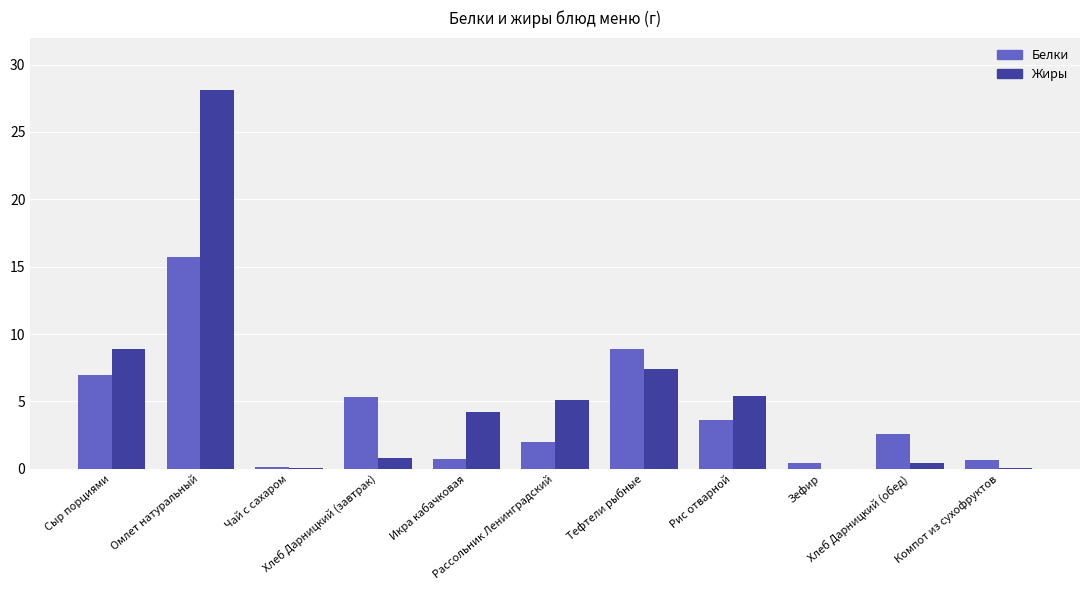

What is the sum of all Белки values?

47.1